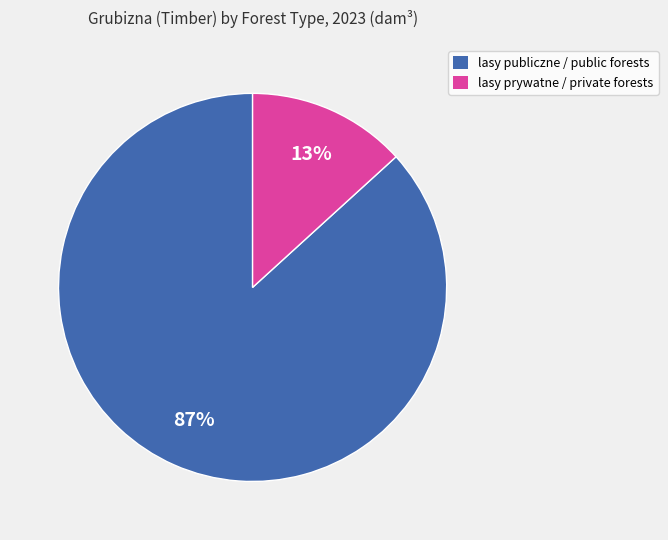

How many segments does this pie chart have?

2